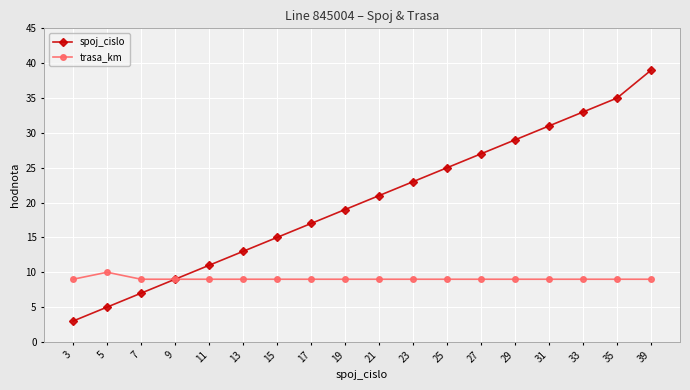

At which label does spoj_cislo reach its peak?

39